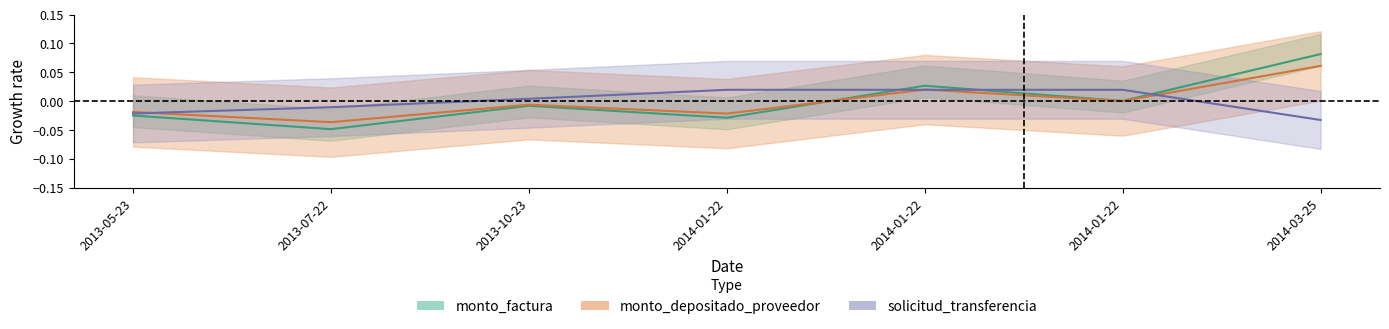

Count the number of categories in the chart.

7